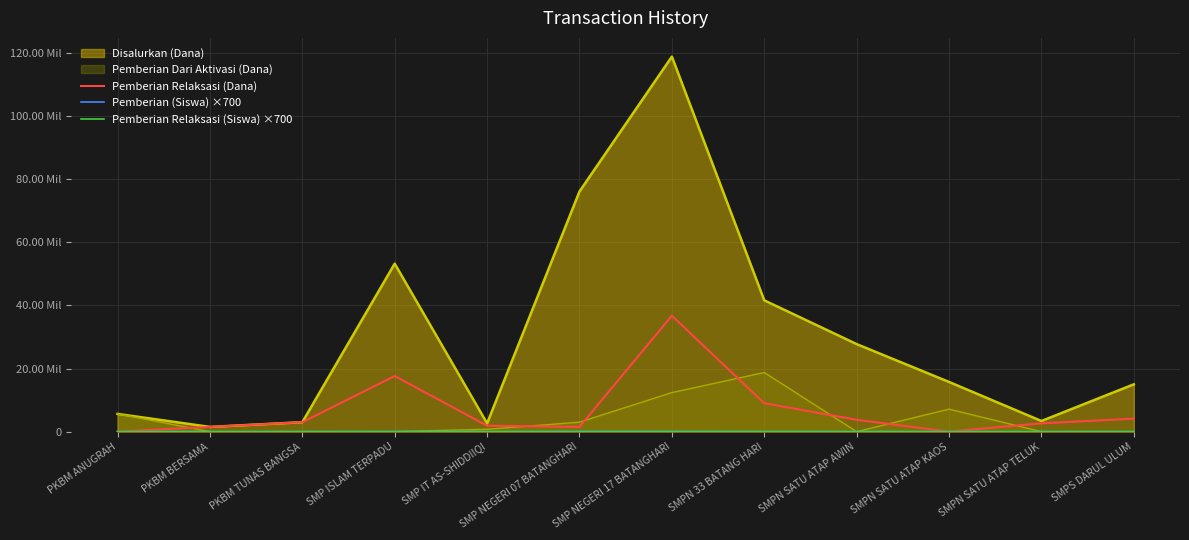

Is the value of Pemberian (Siswa) ×700 at SMPN SATU ATAP TELUK greater than the value of Pemberian Relaksasi (Dana) at PKBM ANUGRAH?

Yes